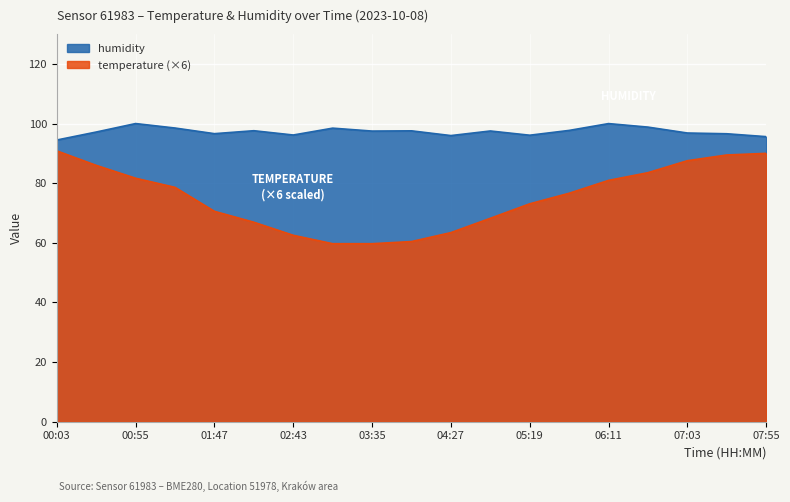

Rank the categories by temperature value from highest to lowest.

00:03, 07:55, 07:29, 07:03, 00:28, 06:37, 00:55, 06:11, 01:21, 05:45, 05:19, 01:47, 04:53, 02:13, 04:27, 02:43, 04:01, 03:09, 03:35